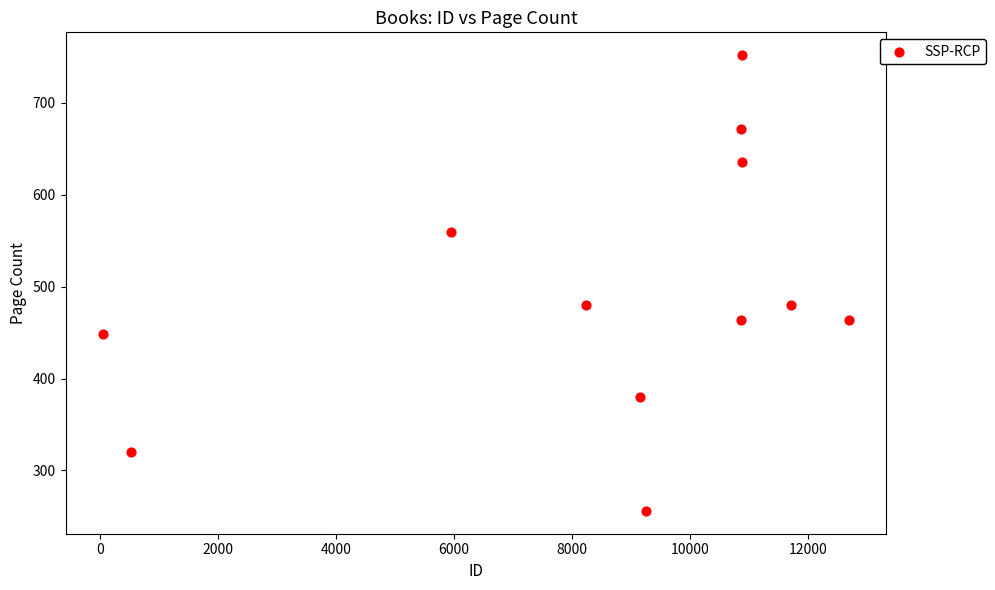

What is the range of Y values (max minus min)?

496